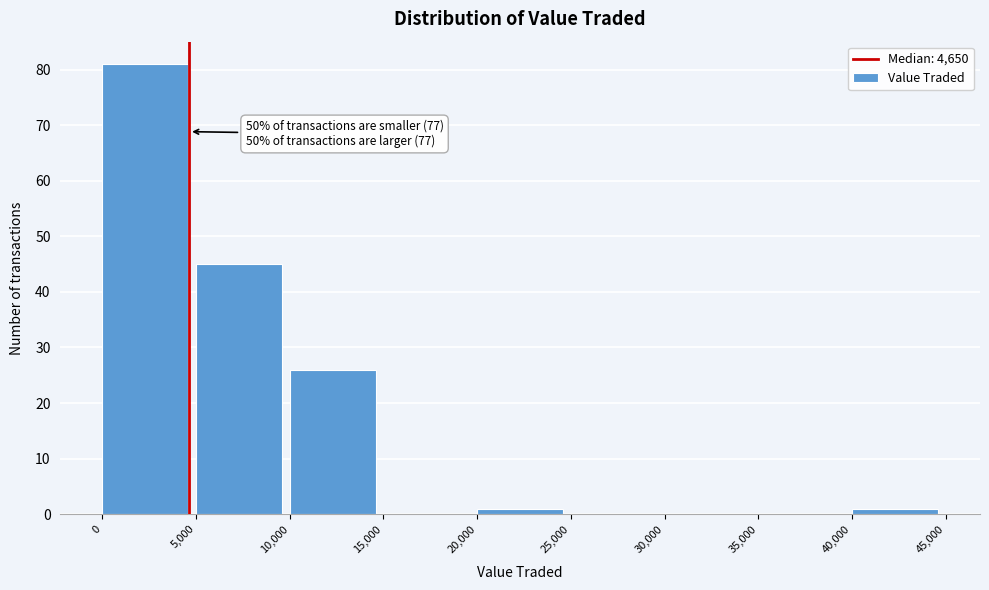

Over which range of the x-axis is the bar tallest?

0 to 5,000